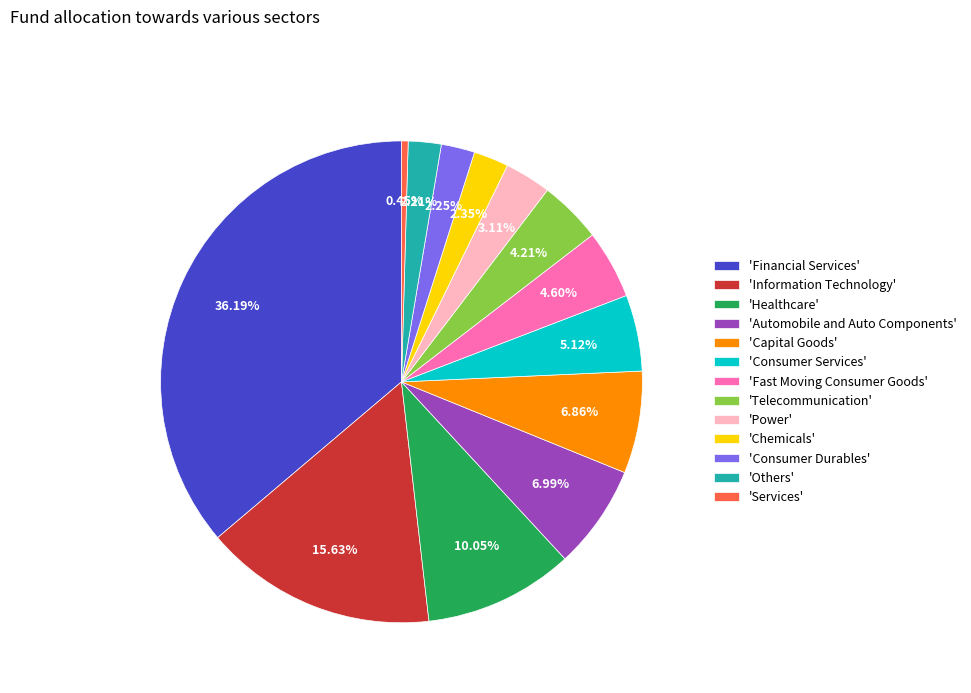

Which has a higher value, 'Power' or 'Consumer Services'?

'Consumer Services'